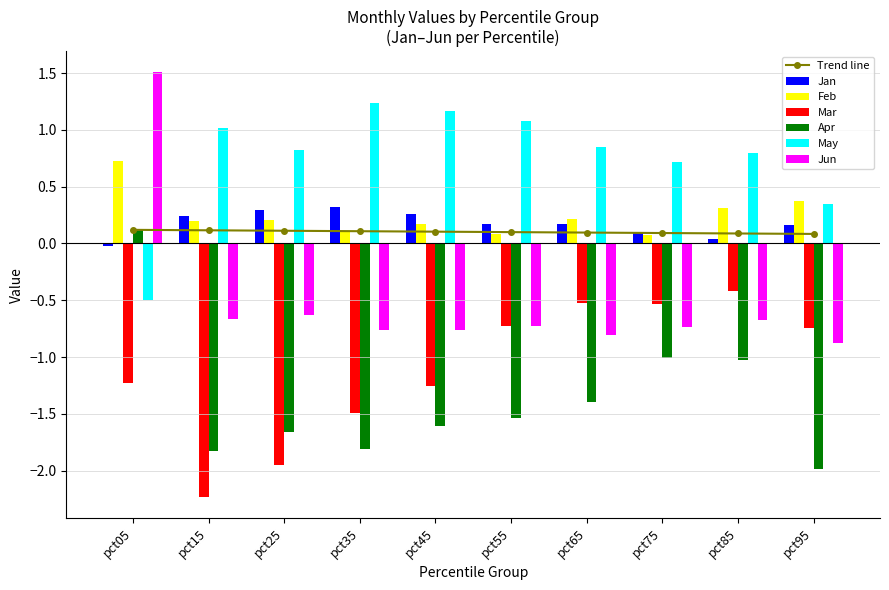

How many bars are there in each group?

6